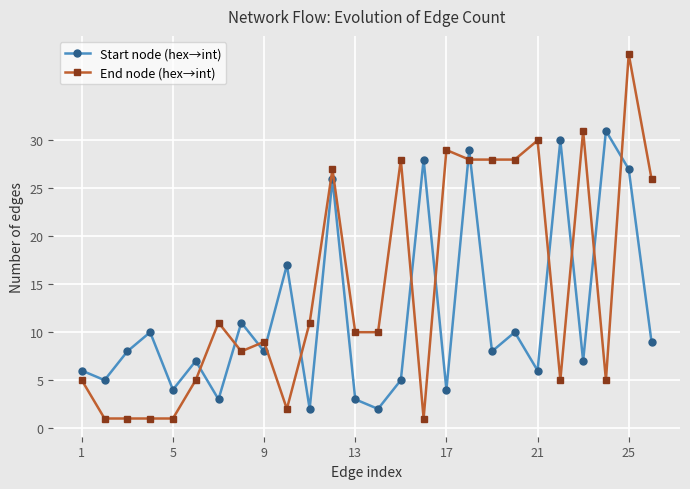

Which series has the widest spread of values?

End node (hex→int)